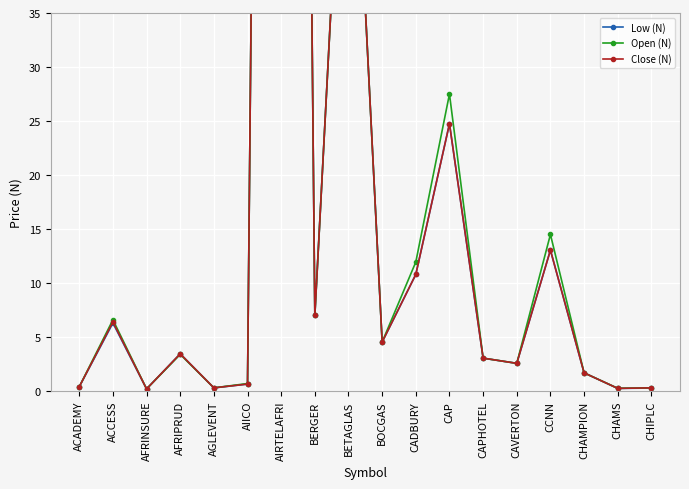

What are all the series names shown in the legend?

Low (N), Open (N), Close (N)